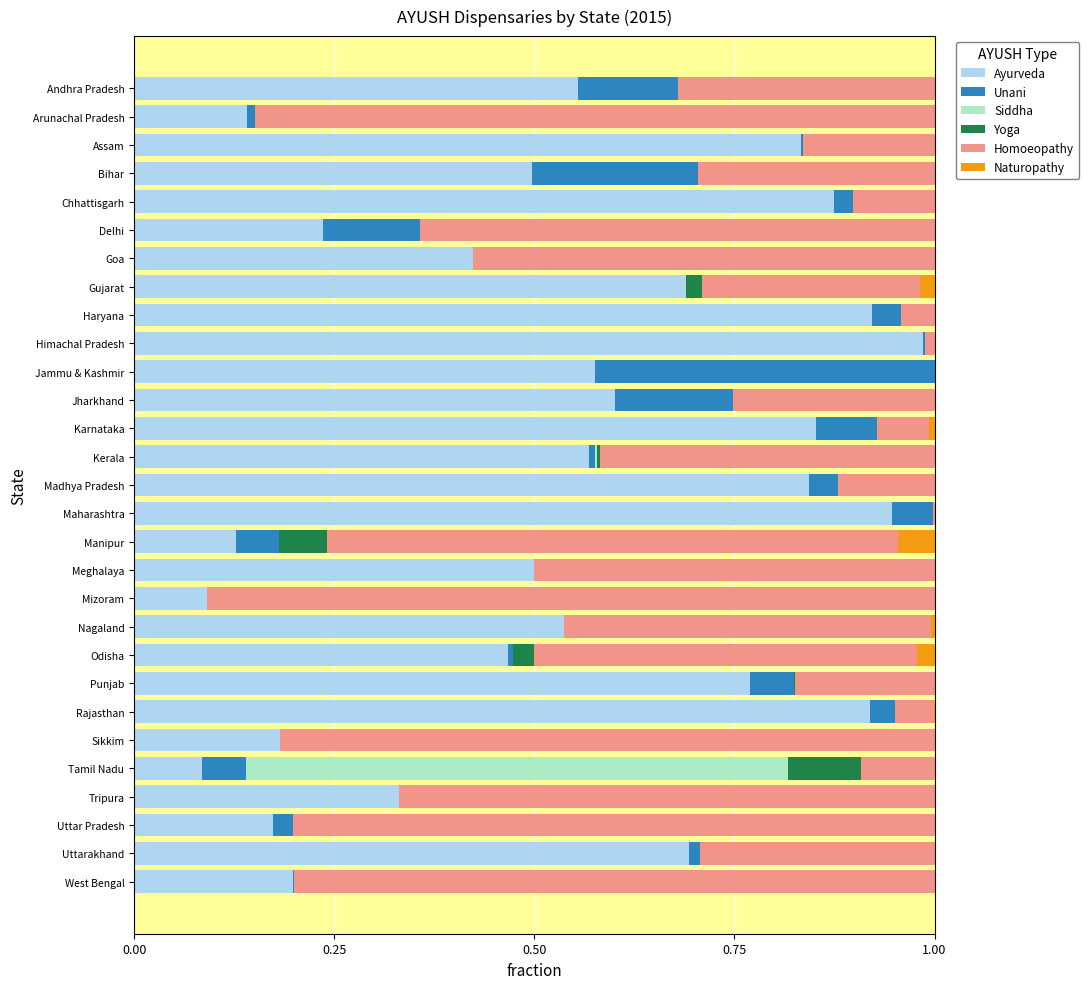

Count the number of categories in the chart.

29